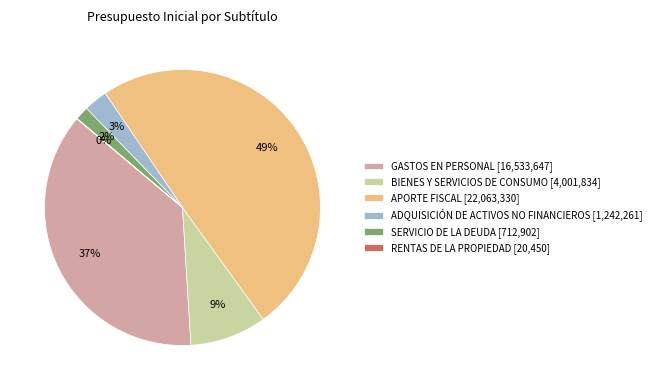

Is it true that GASTOS EN PERSONAL [16,533,647] is 27% of the pie?

False